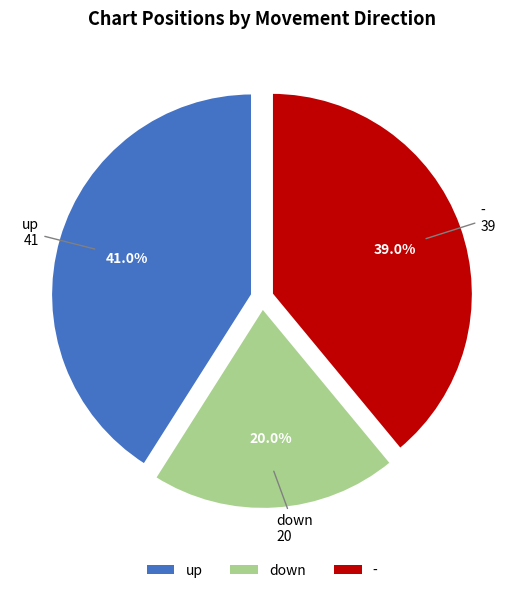

True or false: down accounts for 28% of the total.

False